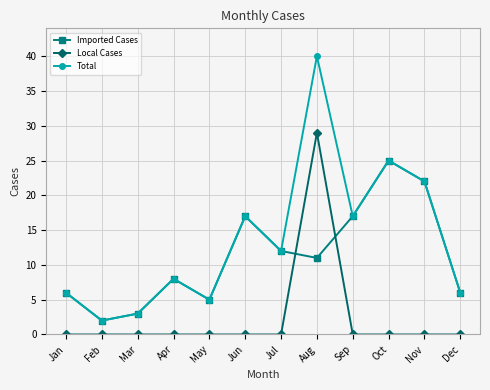

List the series in order of their overall mean, highest first.

Total, Imported Cases, Local Cases